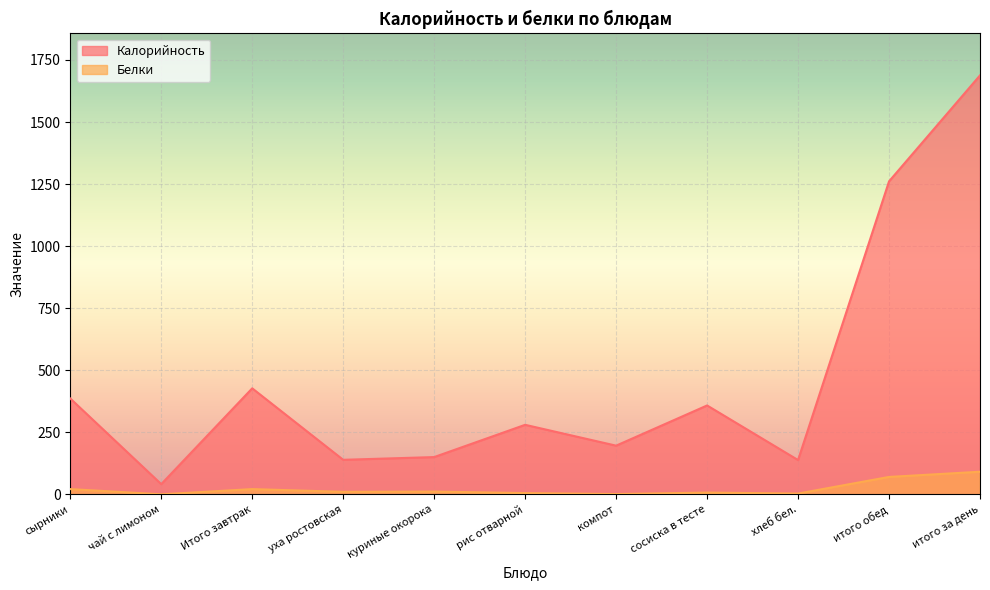

How many lines are shown in the chart?

2